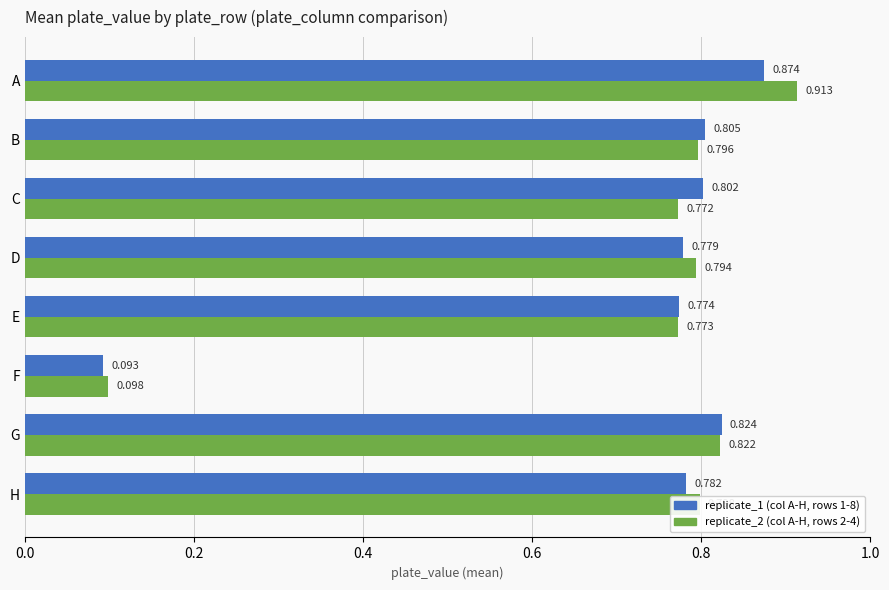

At which category is the sum across all series the highest?

A